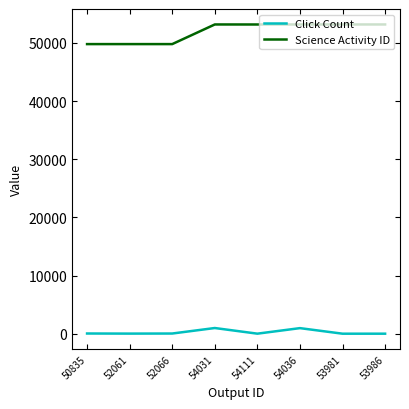

True or false: Science Activity ID and Click Count cross at least once.

False